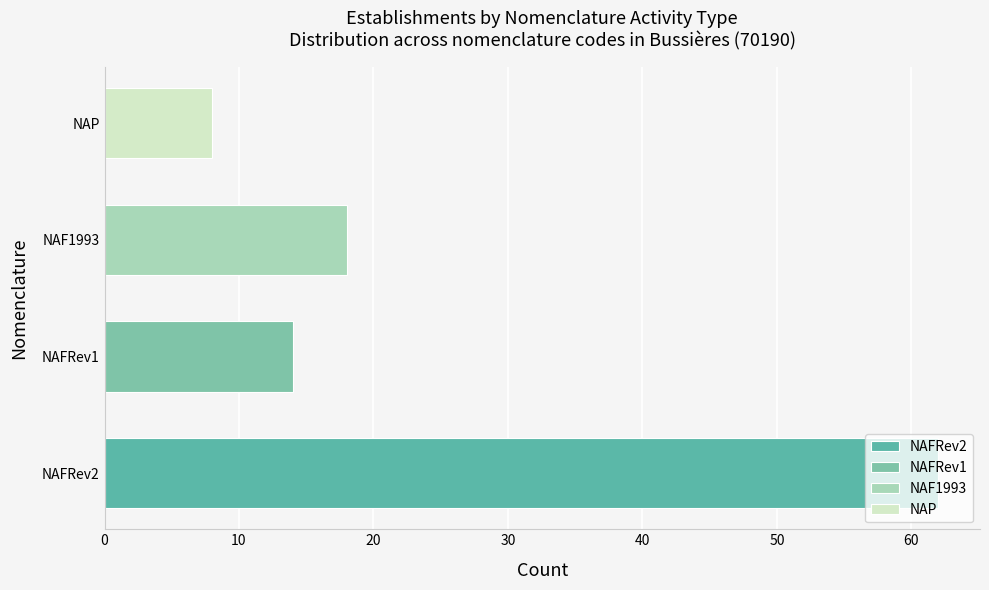

Are the bars grouped side by side (vs. stacked)?

No